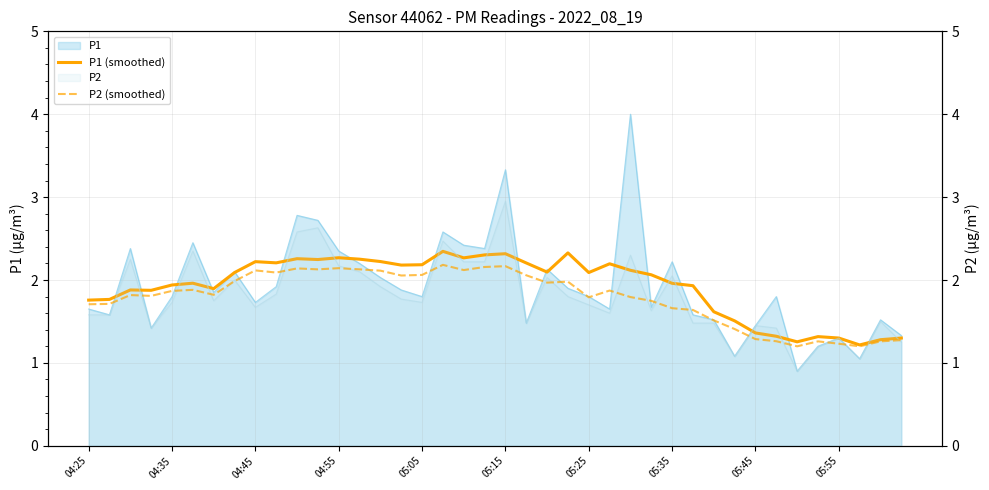

What is the sum of all P1 (smoothed) values?

76.9